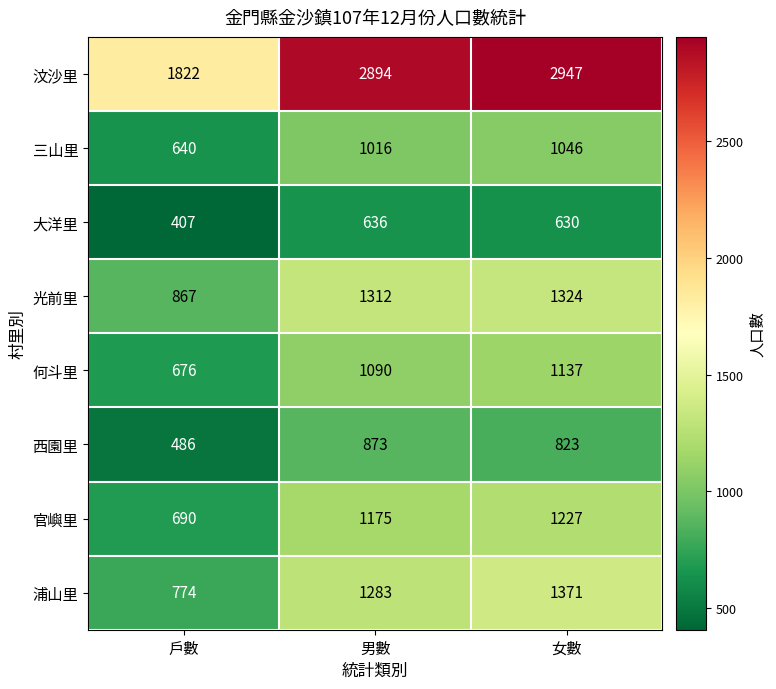

At which category is the sum across all series the highest?

女數